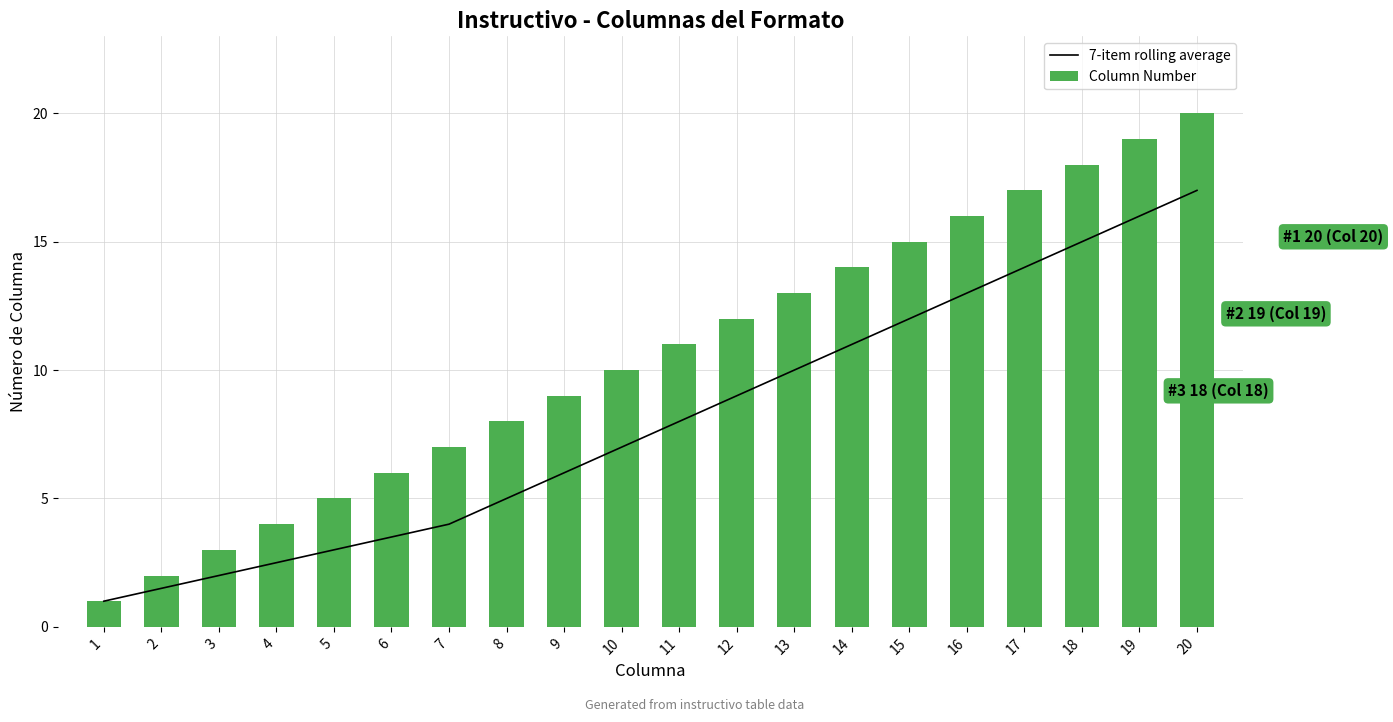

Rank the series by their maximum value, from lowest to highest.

7-item rolling average, Column Number